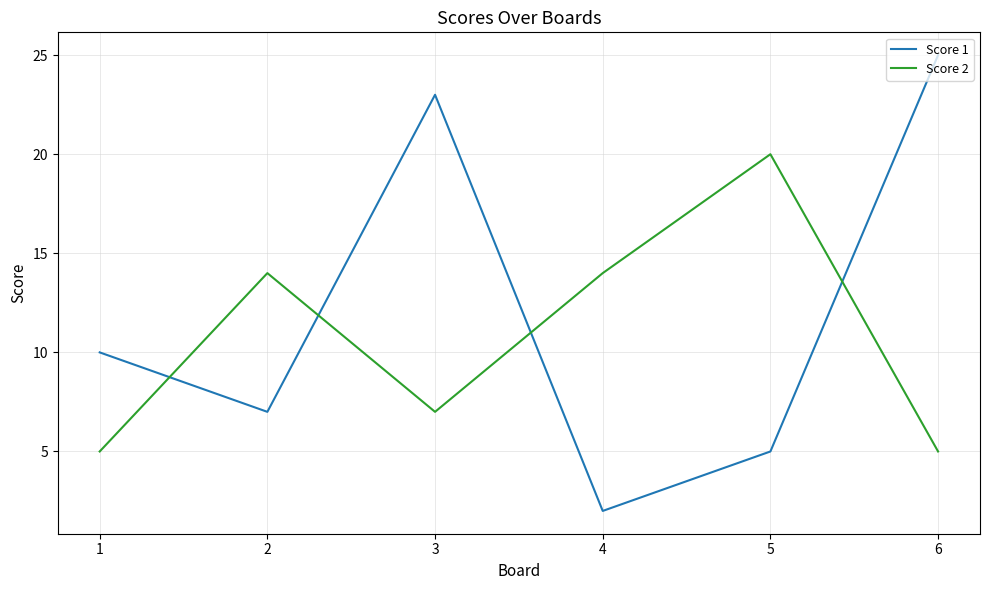

Where is the first local maximum for Score 1?

3